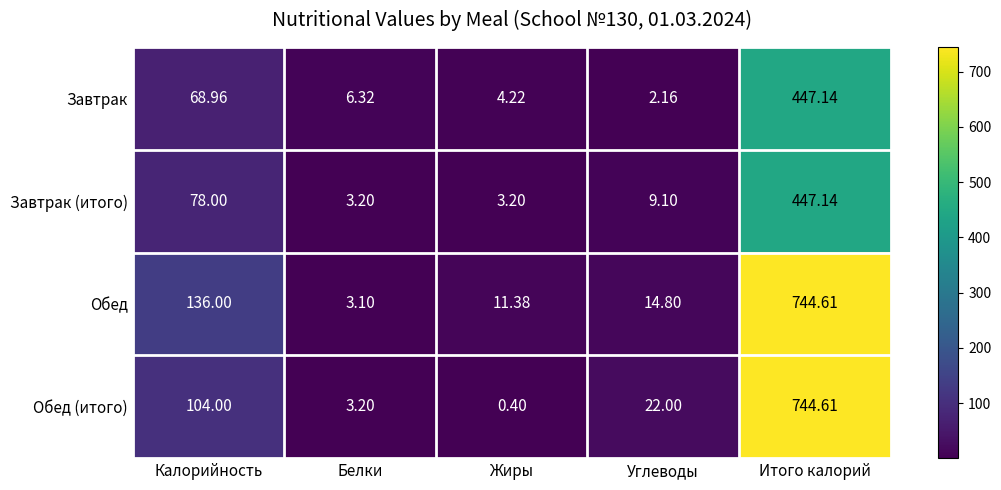

At which label does Обед (итого) first exceed 22?

Калорийность